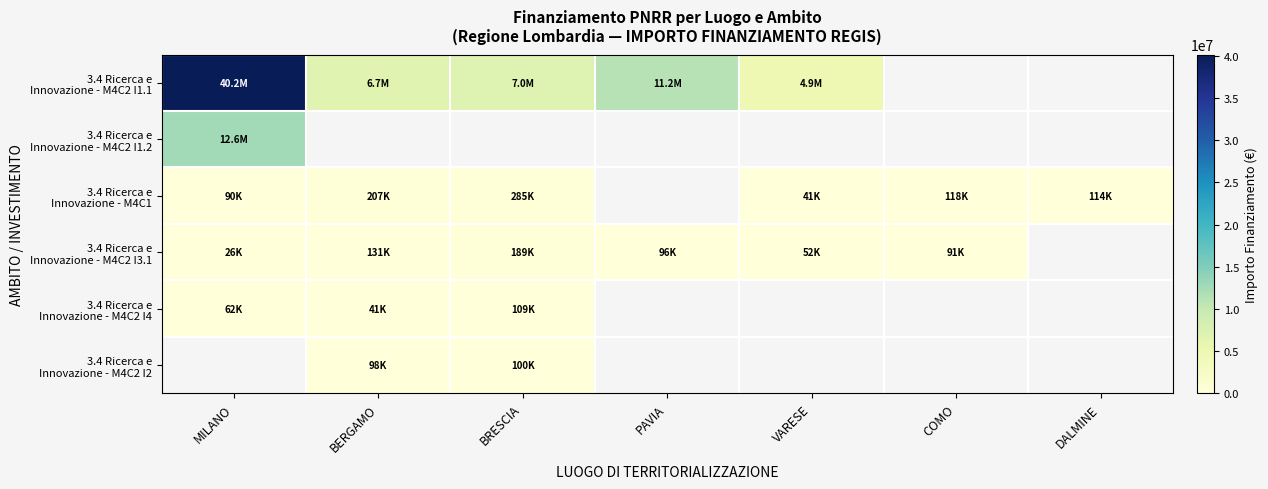

What is the difference between the 3.4 Ricerca e Innovazione - M4C2 I3.1 values at BRESCIA and COMO?

97618.6